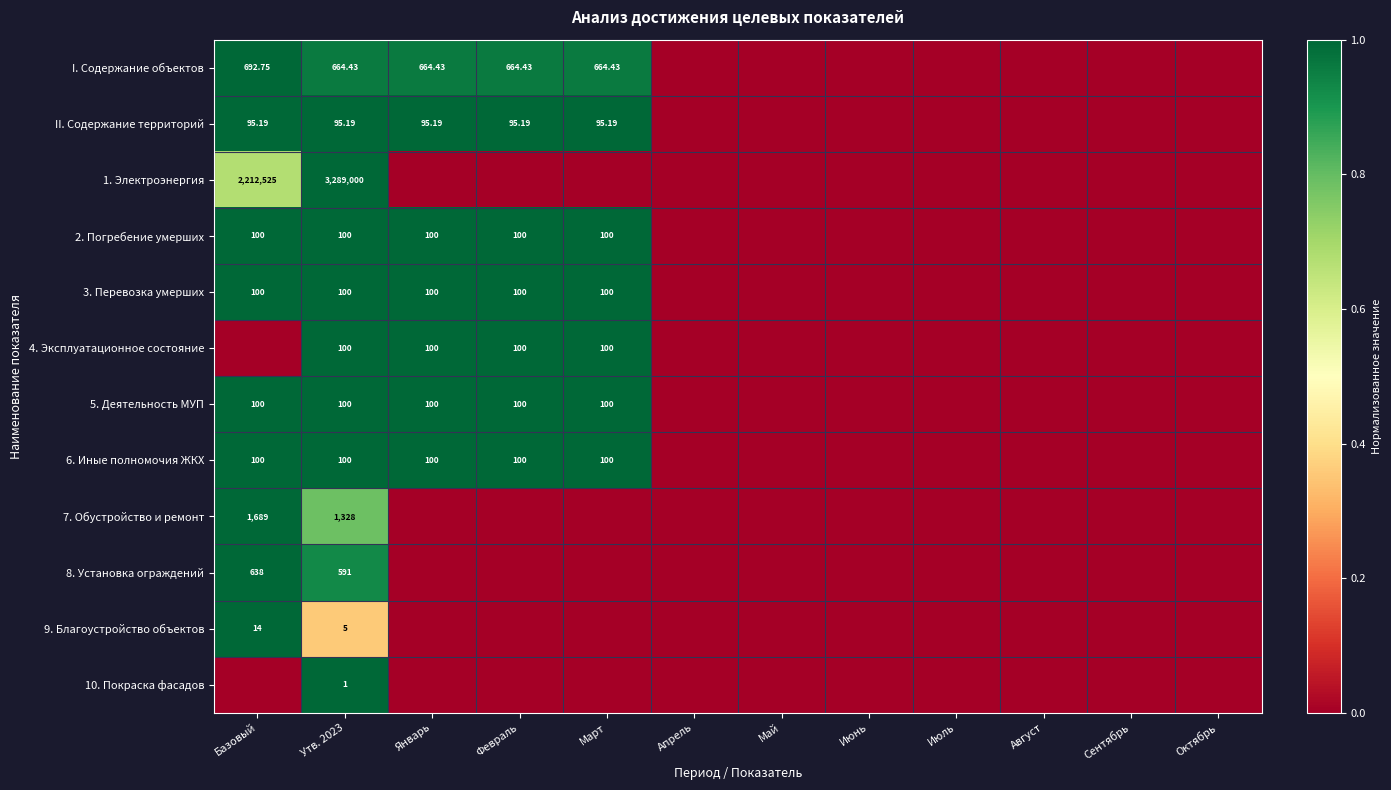

The value of 2. Погребение умерших at Июль is 0.0. True or false?

True